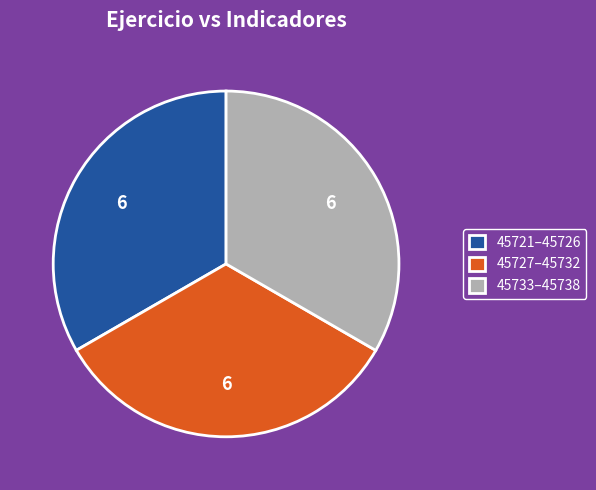

What is the ratio of the value at 45727–45732 to the value at 45721–45726?

1.0